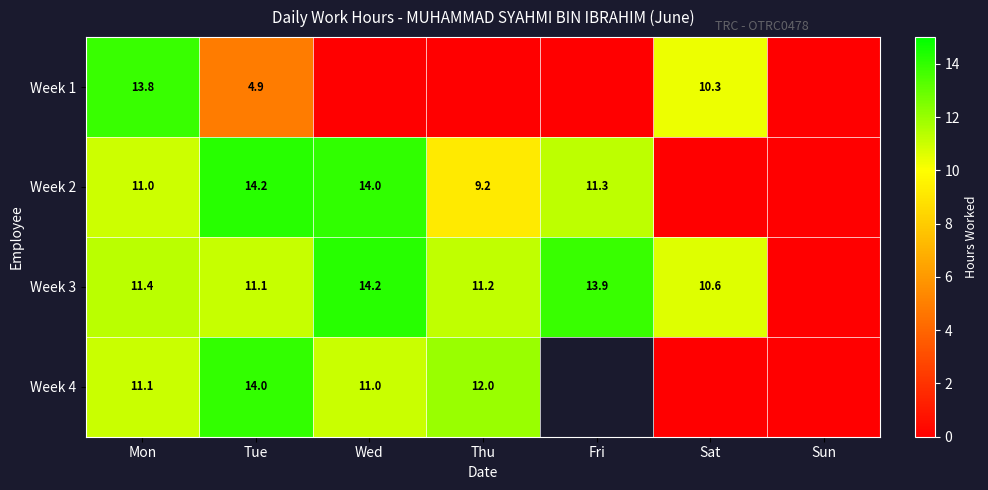

Is the value of Week 4 at Mon greater than the value of Week 1 at Sat?

Yes